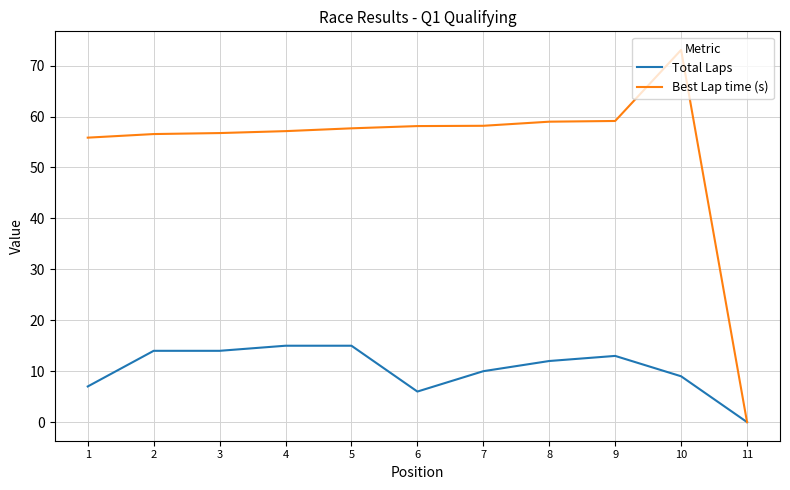

Rank the series by their average value, from highest to lowest.

Best Lap time (s), Total Laps